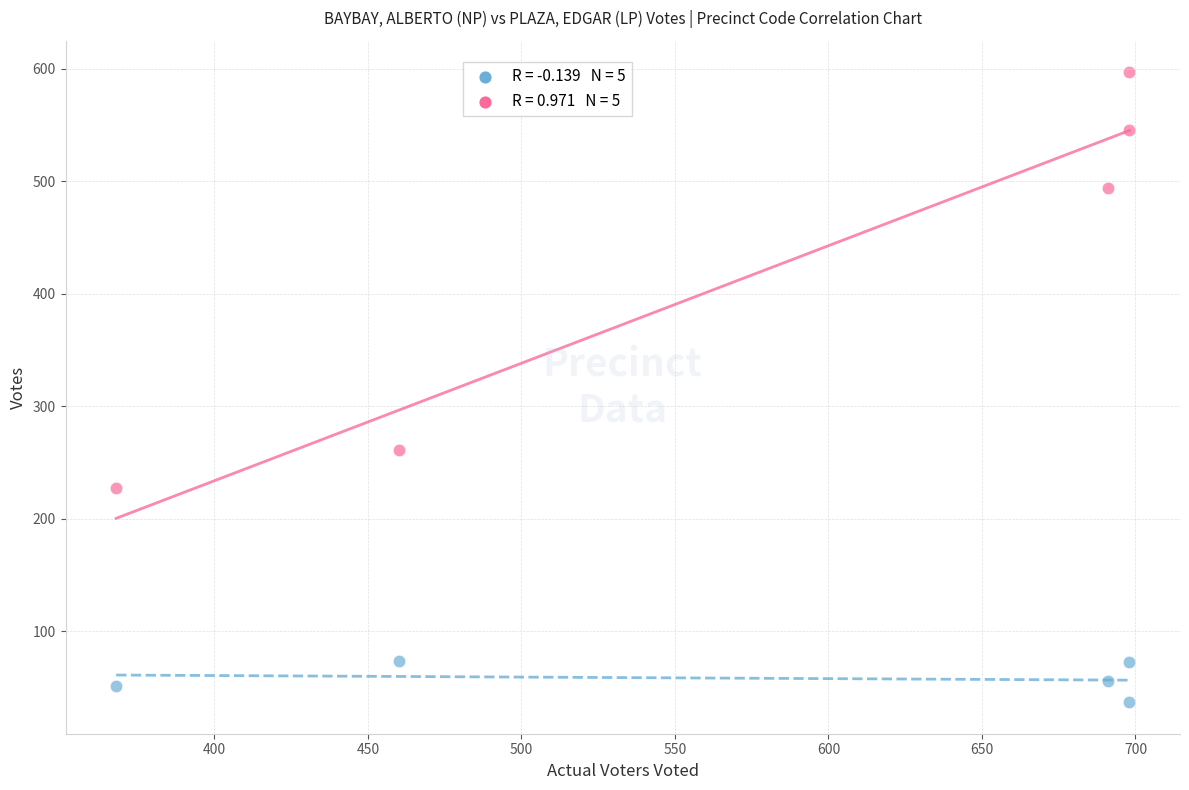

Across all data points, what is the average X value?

583